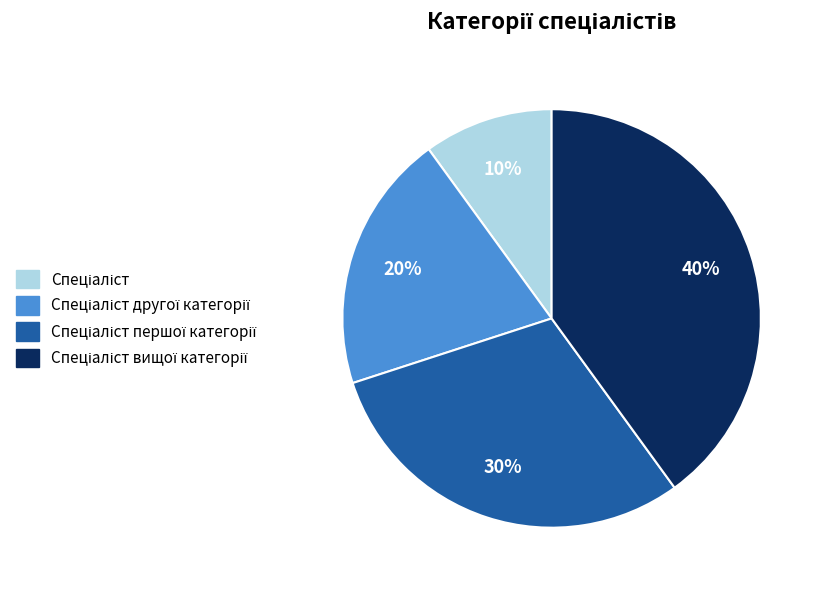

Is there a majority slice in this chart?

No